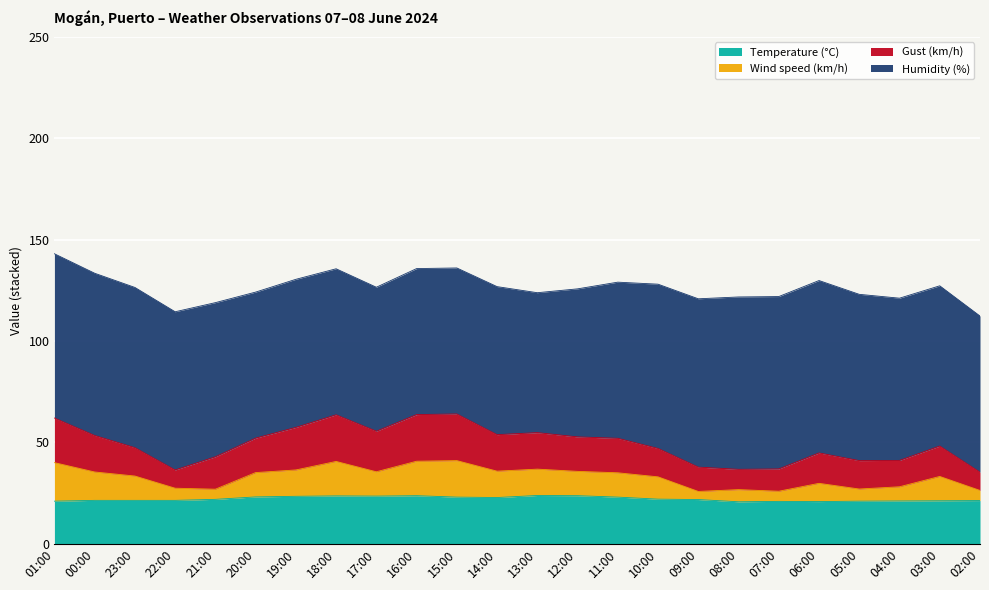

What is the average value of the Temperature (°C) series?

22.1